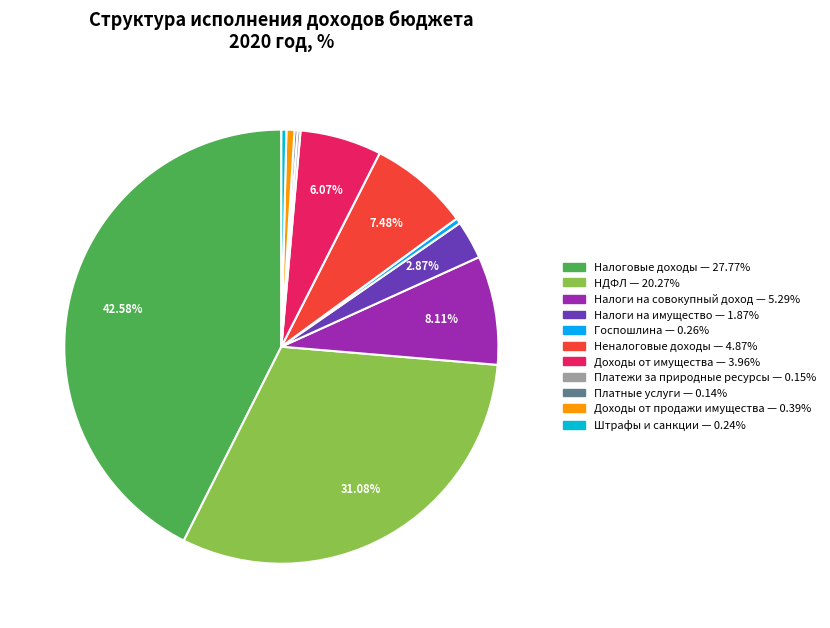

How many slices are in this pie chart?

11